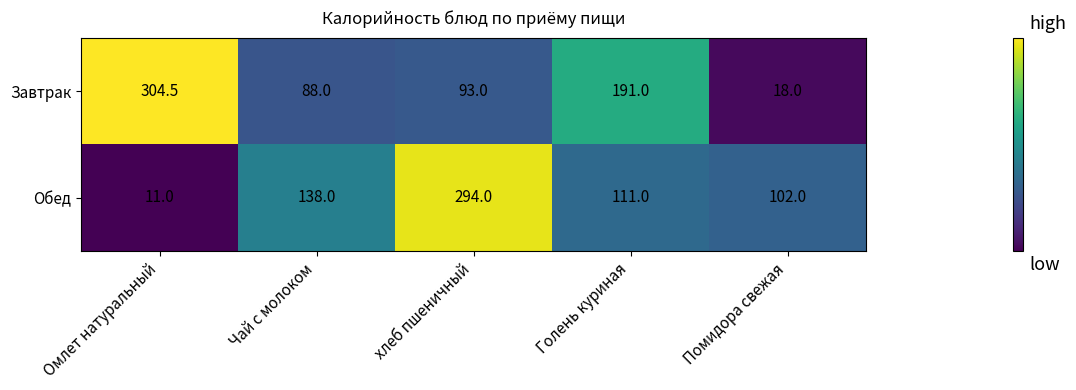

Count the number of data series in this chart.

2